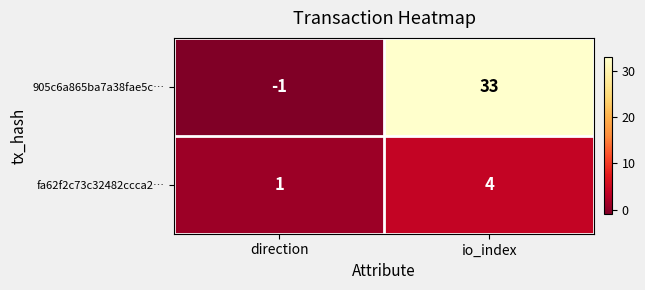

Which label corresponds to the smallest value in the chart?

direction